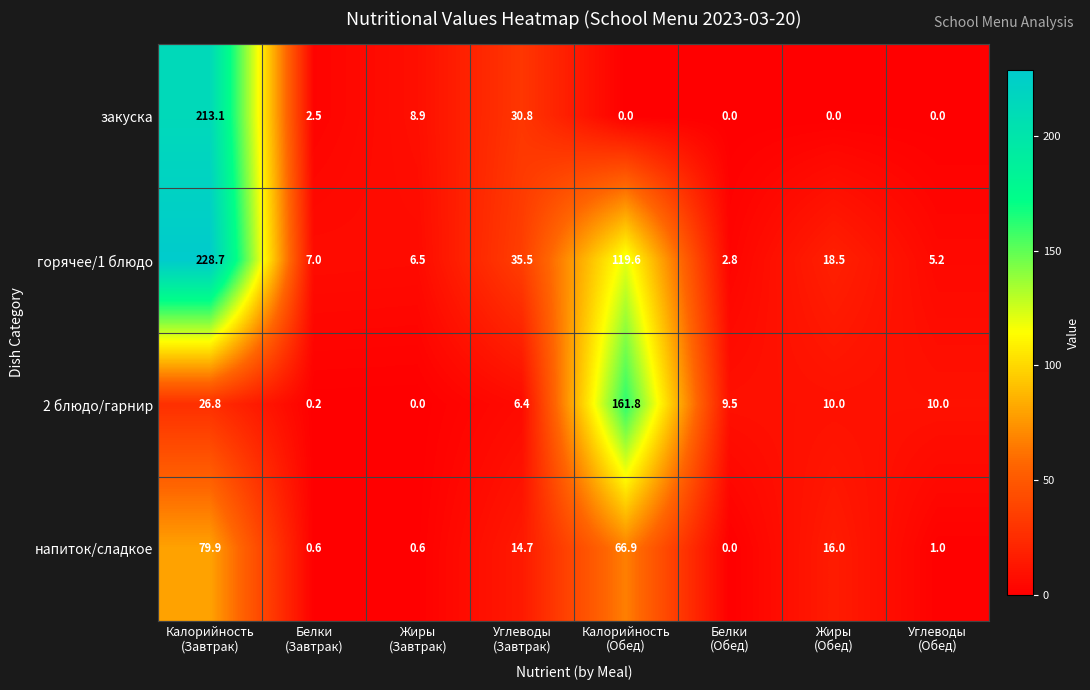

What is the difference between the maximum and second lowest values in the закуска series?

213.1